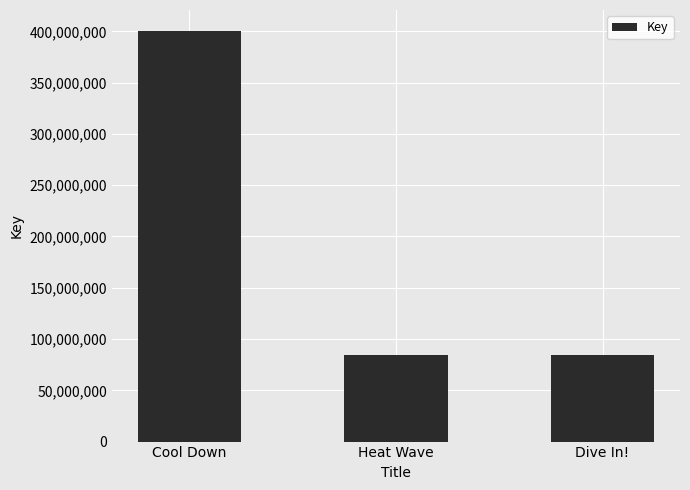

How many categories are shown in the chart?

3